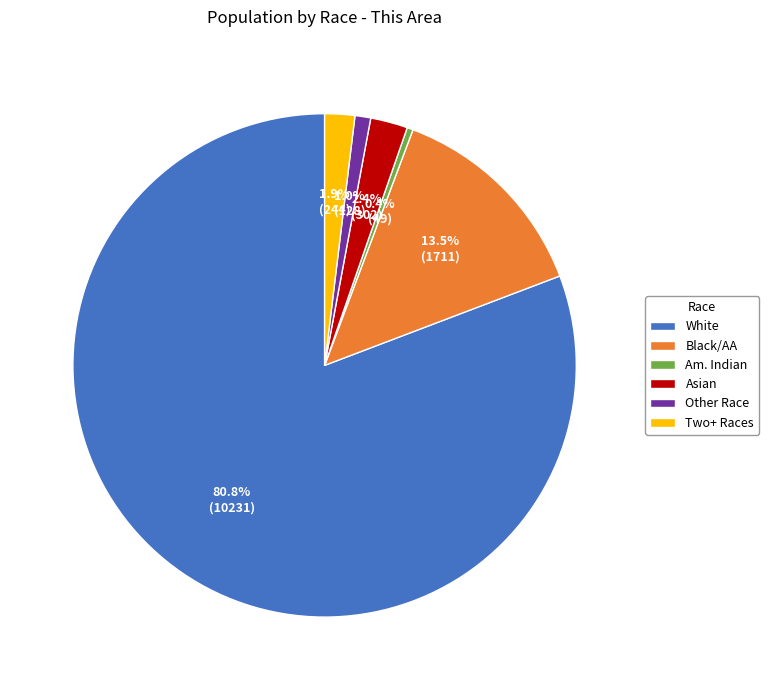

What is the total percentage of Two+ Races and Other Race?

2.9%